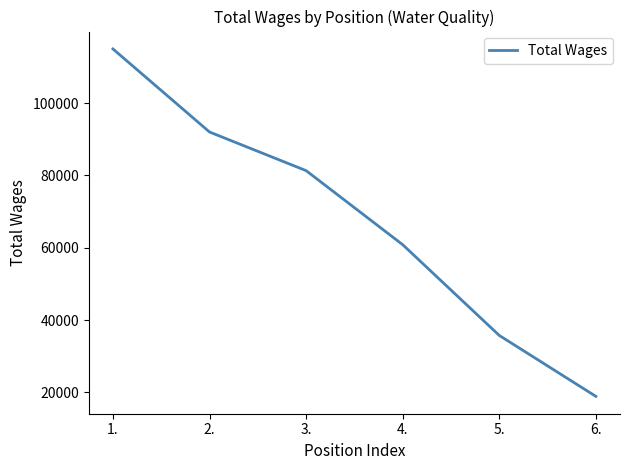

The value at 2. is 28993. True or false?

False